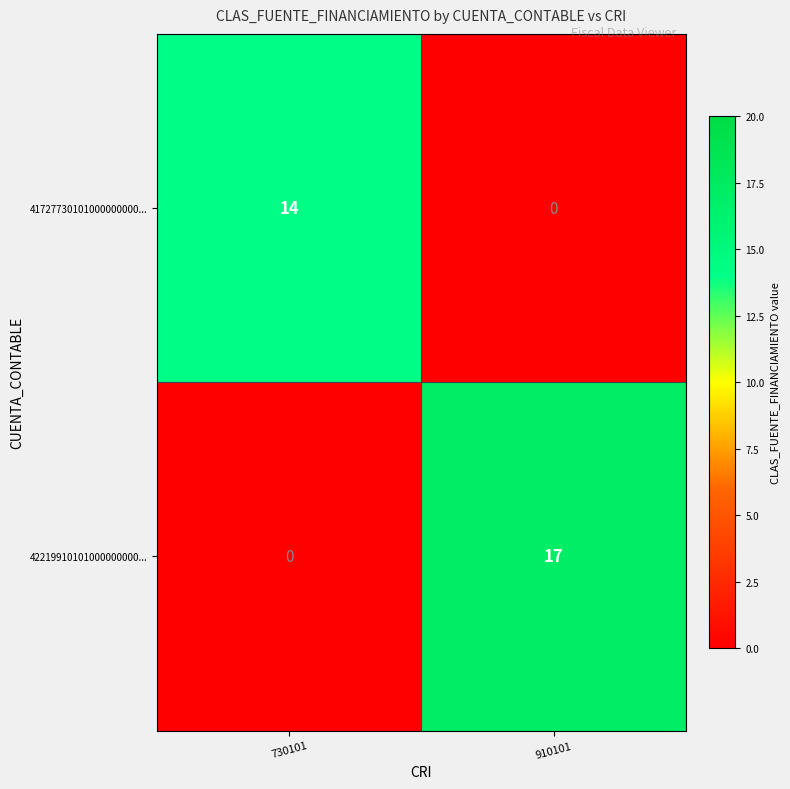

Rank the series by their maximum value, from lowest to highest.

41727730101000000000..., 42219910101000000000...